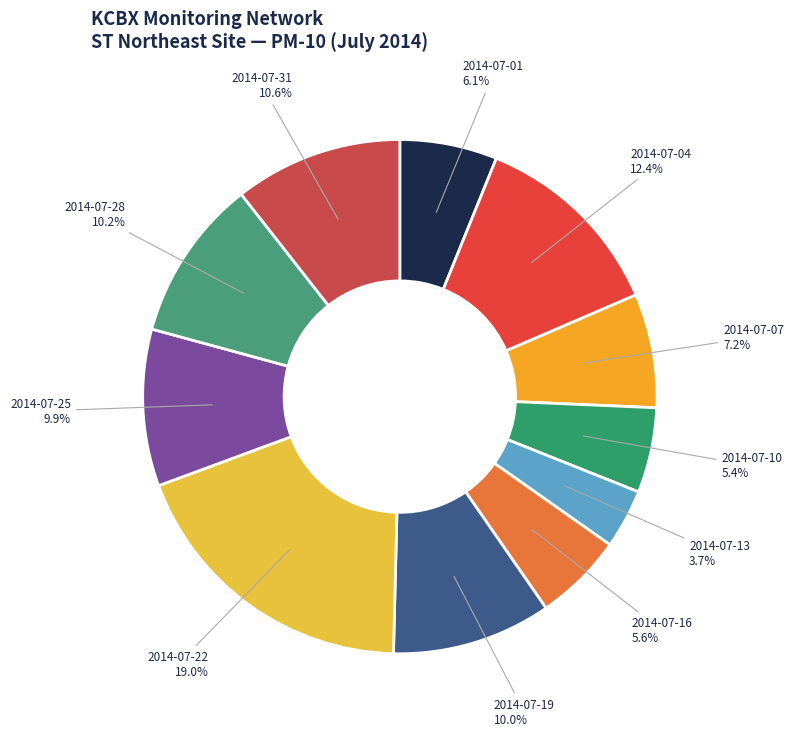

What percentage is the 2014-07-13 slice, to the nearest percent?

4%